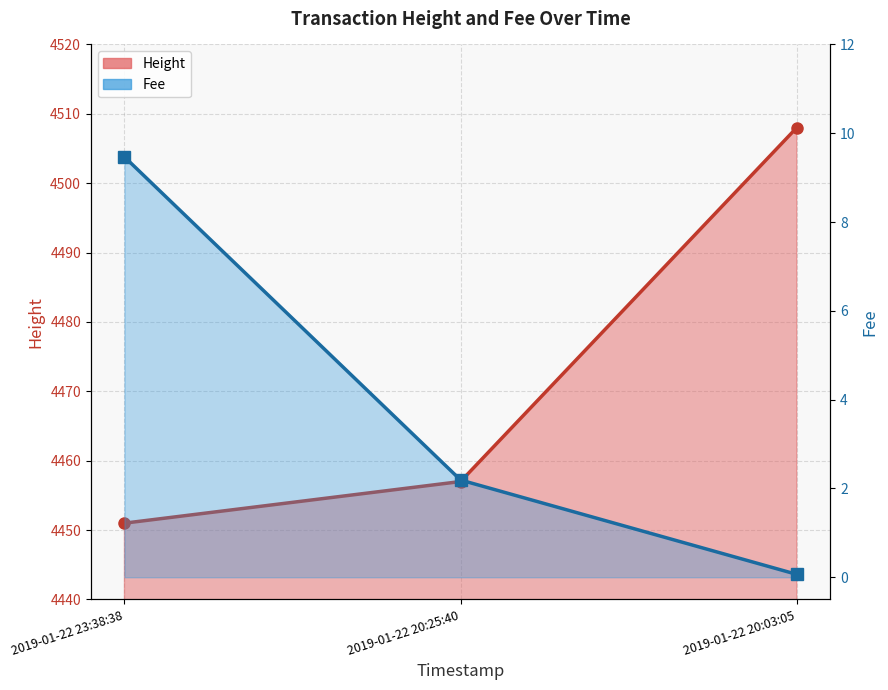

Which has a higher value, 2019-01-22 23:38:38 or 2019-01-22 20:03:05?

2019-01-22 20:03:05